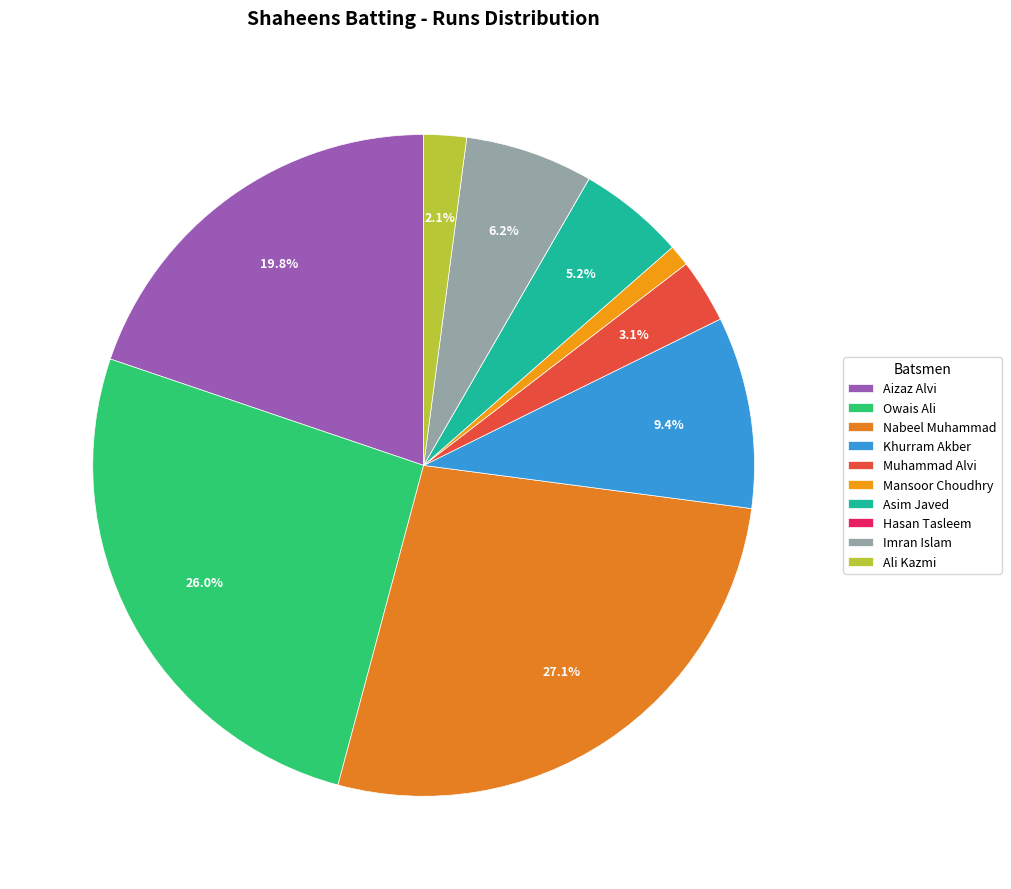

How many slices are in this pie chart?

10